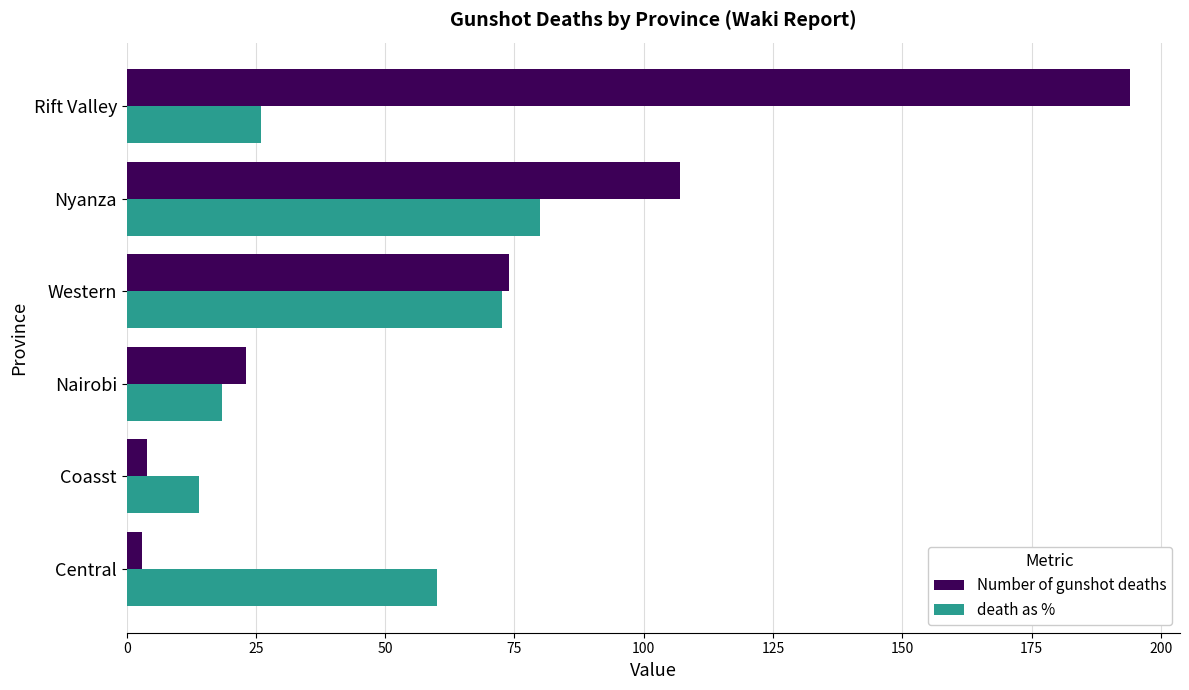

Which series has the widest spread of values?

Number of gunshot deaths